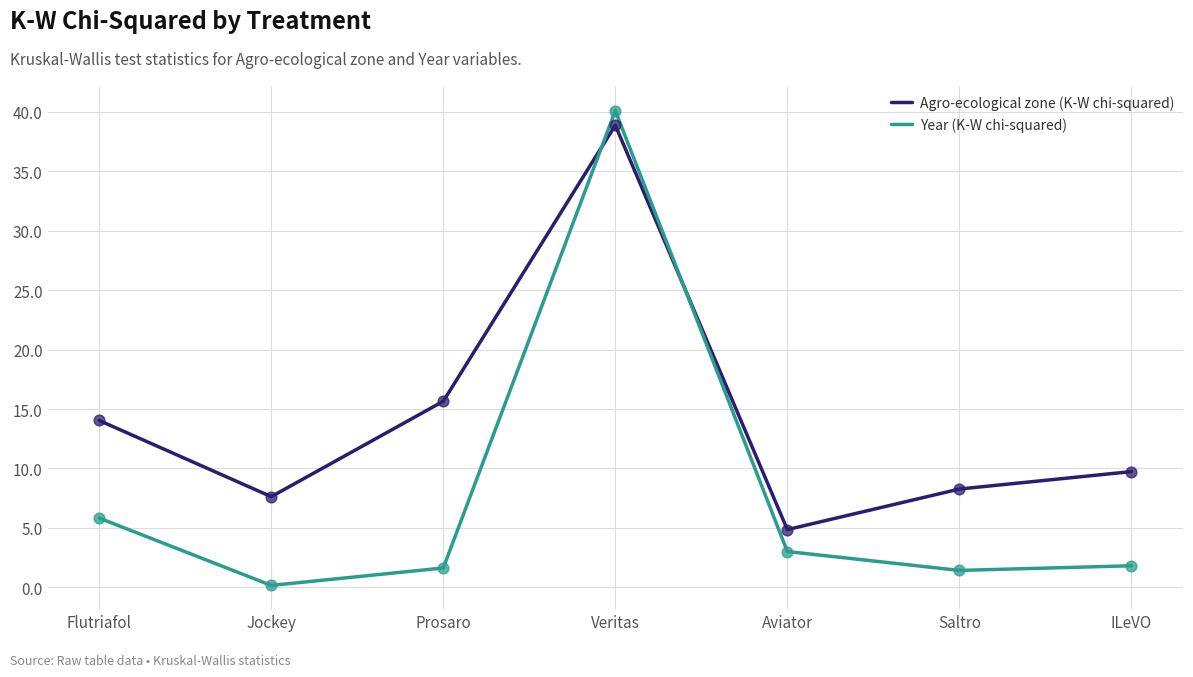

What is the spread (max minus min) of values at Saltro?

6.8